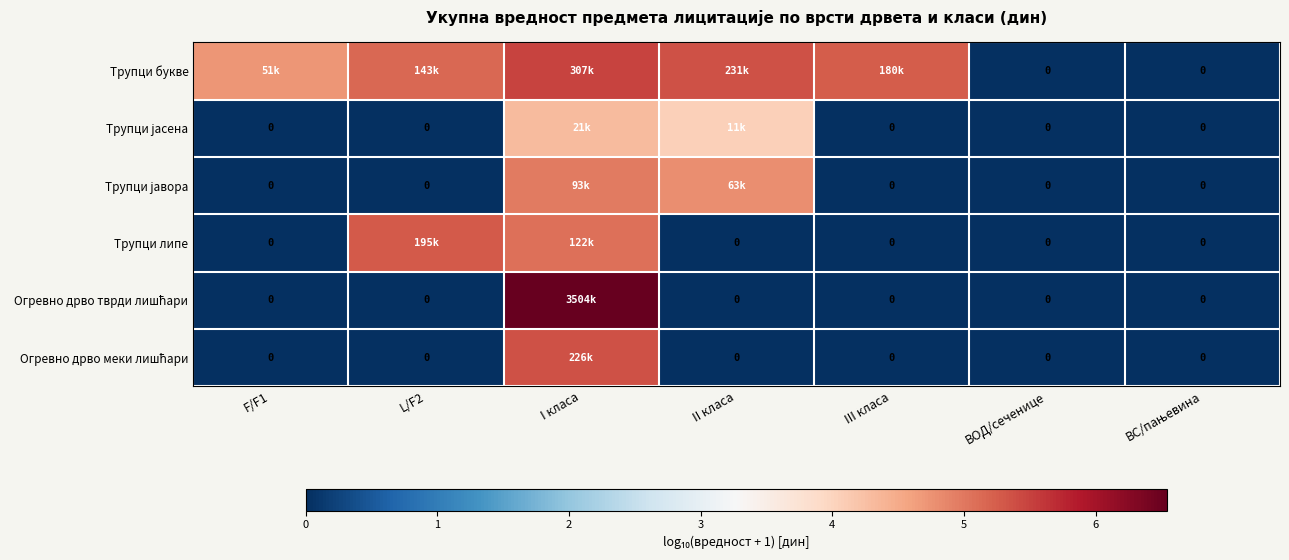

How many Огревно дрво меки лишћари values are between 0 and 1?

6